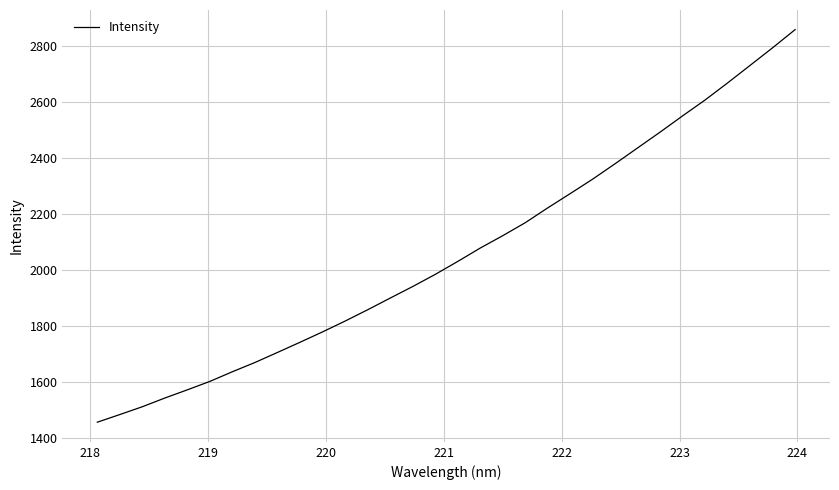

What is the smallest value displayed?

1456.6